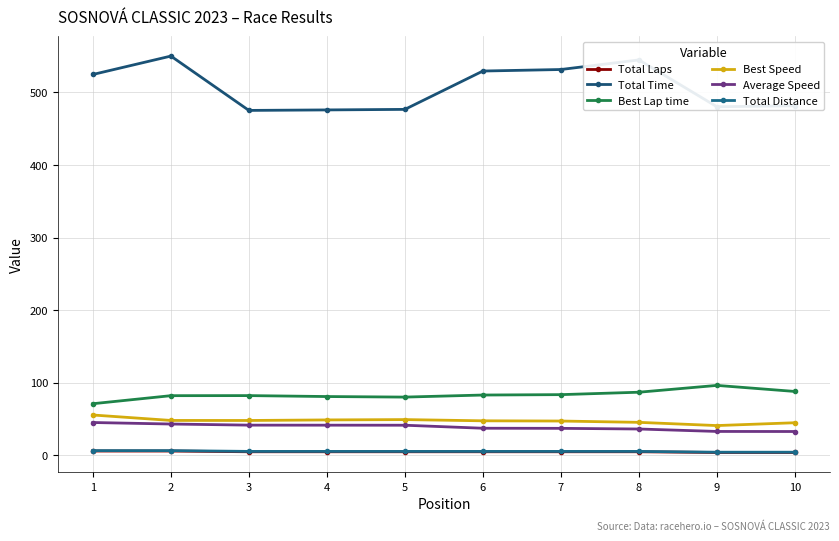

Is the value of Total Time at 7 greater than the value of Total Distance at 7?

Yes